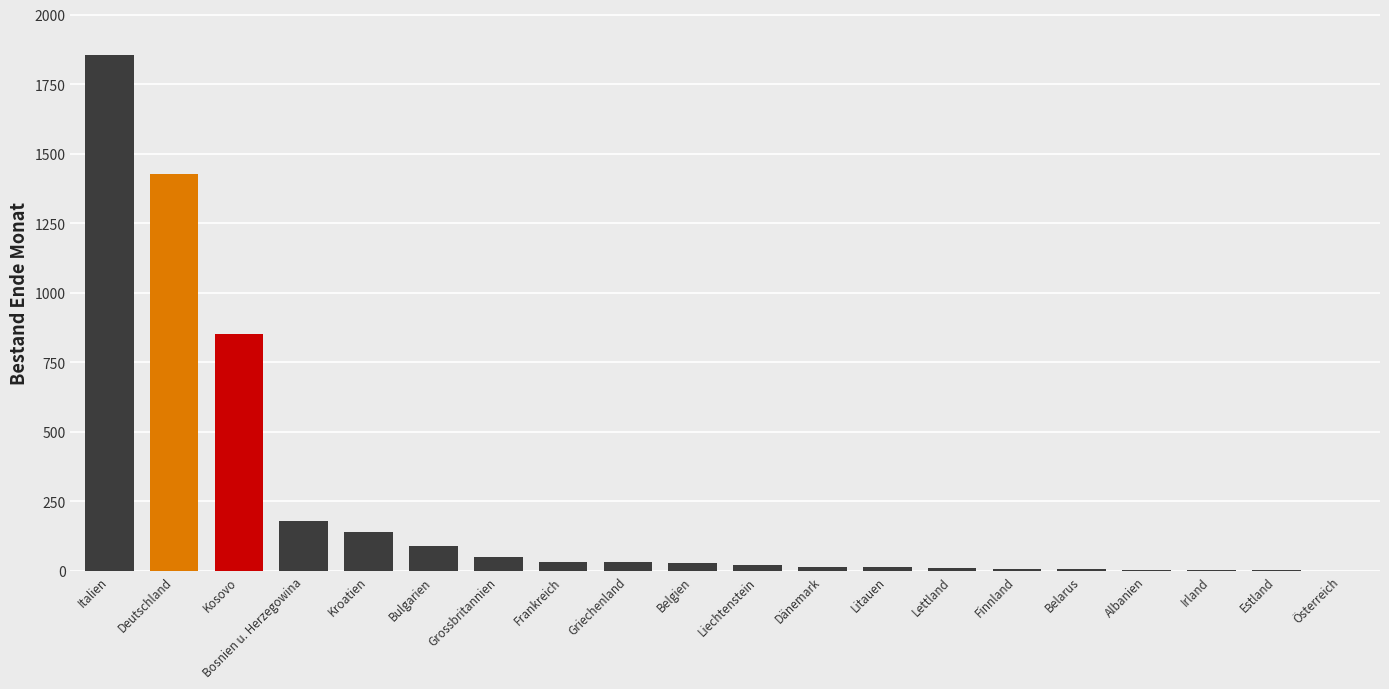

Which has a higher value, Deutschland or Frankreich?

Deutschland